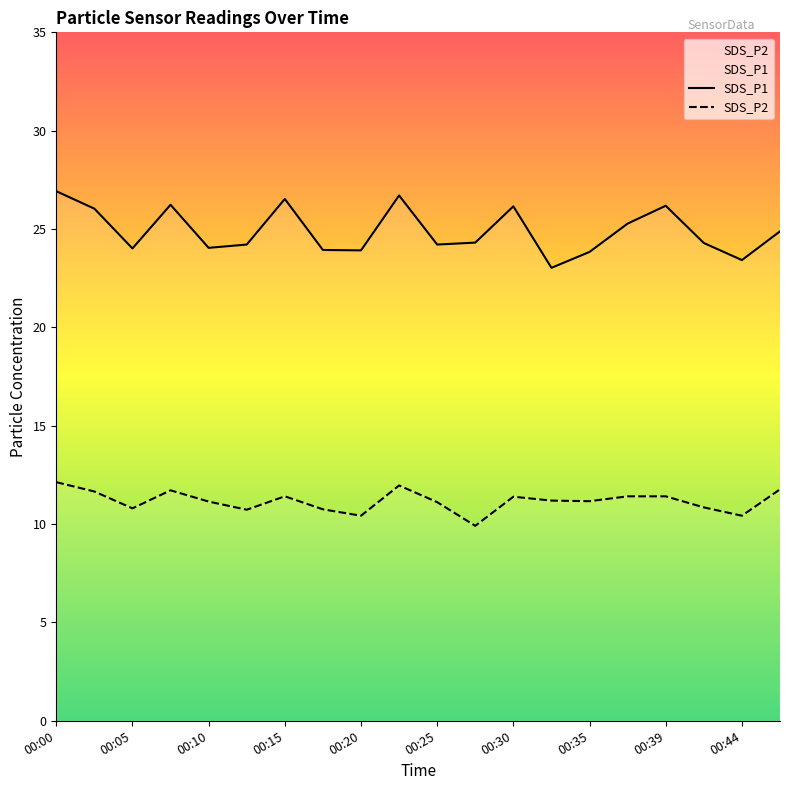

At how many categories does at least one series exceed 13?

20